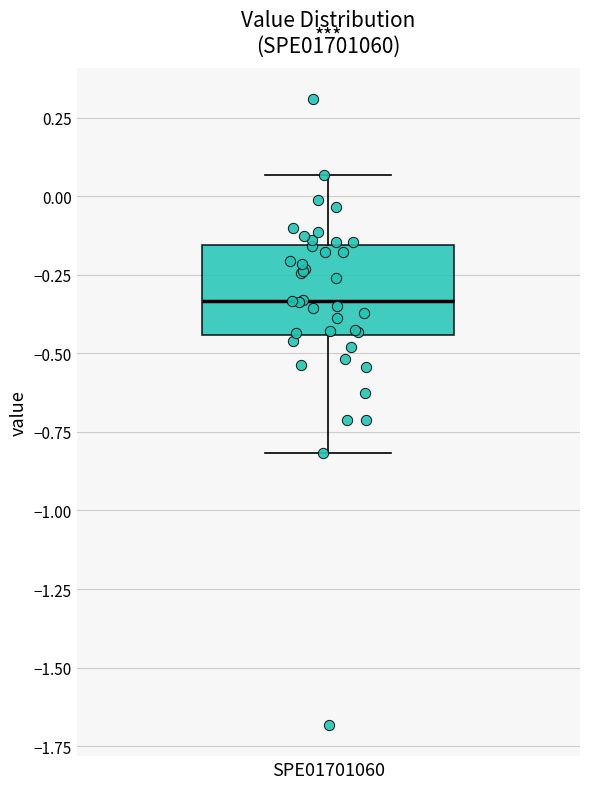

Transcribe this box plot: give where the median line is, the range the box spans, and where the two whiskers end, as read against the y-axis. The values are not printed on the chart, so give them approximately, as read against the axis.

median -0.35, box -0.45 to -0.15, whiskers -0.80 to 0.05